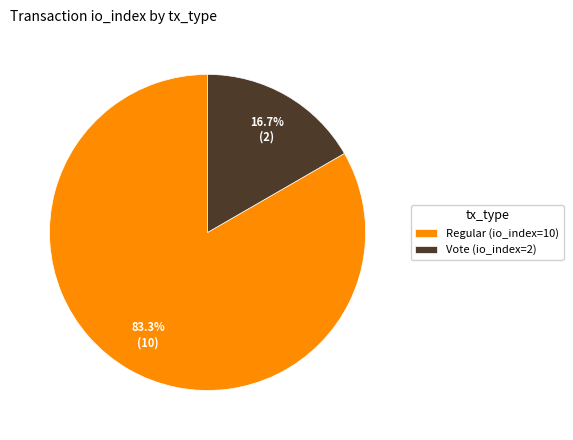

Is it true that Regular (io_index=10) is 83% of the pie?

True